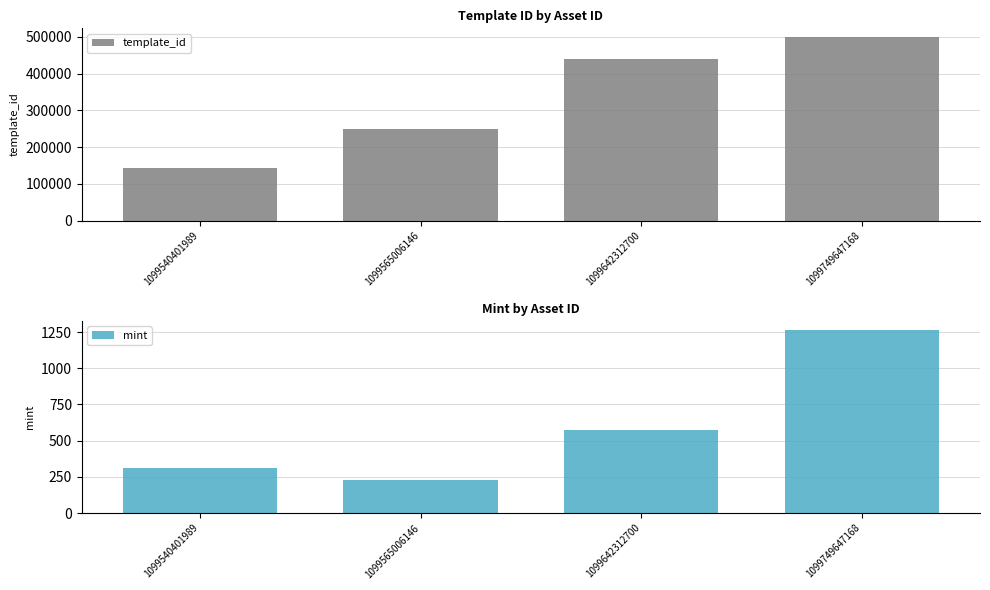

Which series has the largest total across all categories?

template_id